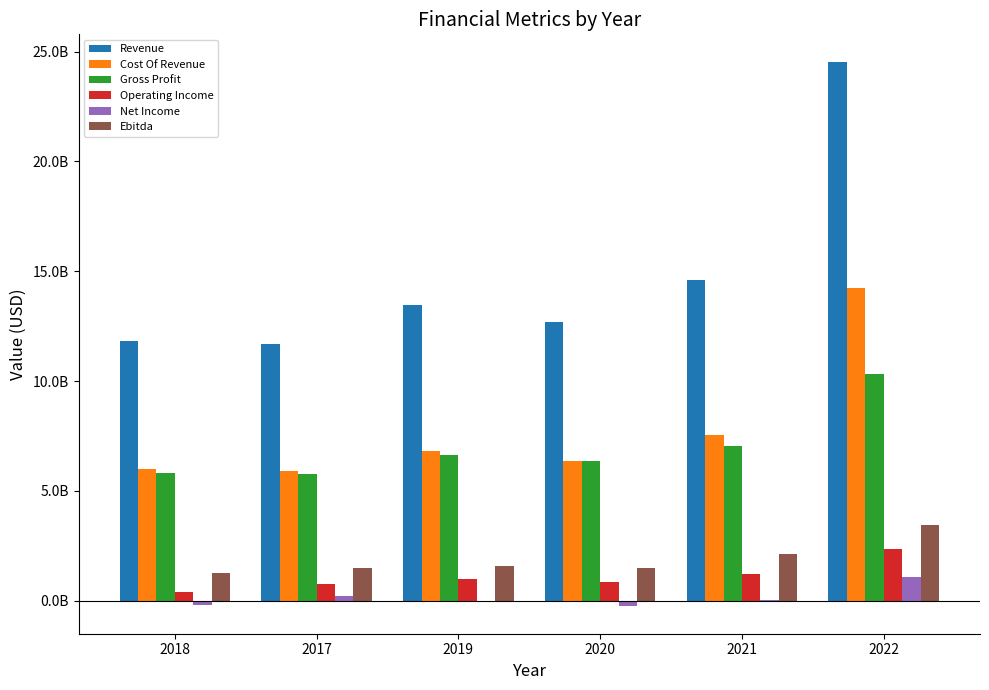

Reading left to right, extract all data points from this chart.

Revenue: 2018=11803512000	2017=11688221000	2019=13460130000	2020=12701536000	2021=14587051000	2022=24547350000
Cost Of Revenue: 2018=5971202000	2017=5918744000	2019=6814326000	2020=6359654000	2021=7560924000	2022=14213598000
Gross Profit: 2018=5832310000	2017=5769477000	2019=6645804000	2020=6341882000	2021=7026127000	2022=10333752000
Operating Income: 2018=413417000	2017=773826000	2019=975178000	2020=824773000	2021=1223684000	2022=2363111000
Net Income: 2018=-202016000	2017=201473000	2019=-42703000	2020=-267616000	2021=37931000	2022=1075062000
Ebitda: 2018=1264001000	2017=1476721000	2019=1560439000	2020=1479332000	2021=2136334000	2022=3448471000